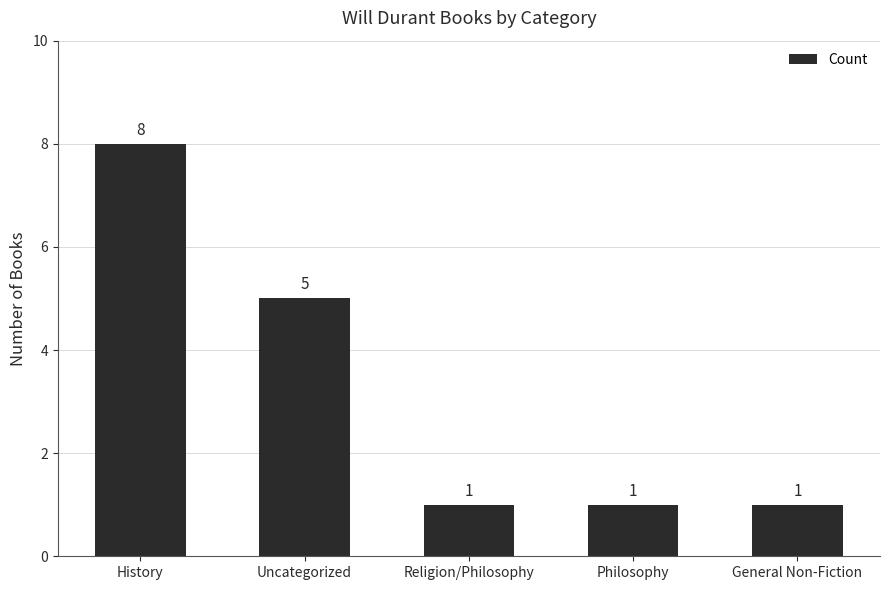

What is the difference between the second highest and minimum values?

4